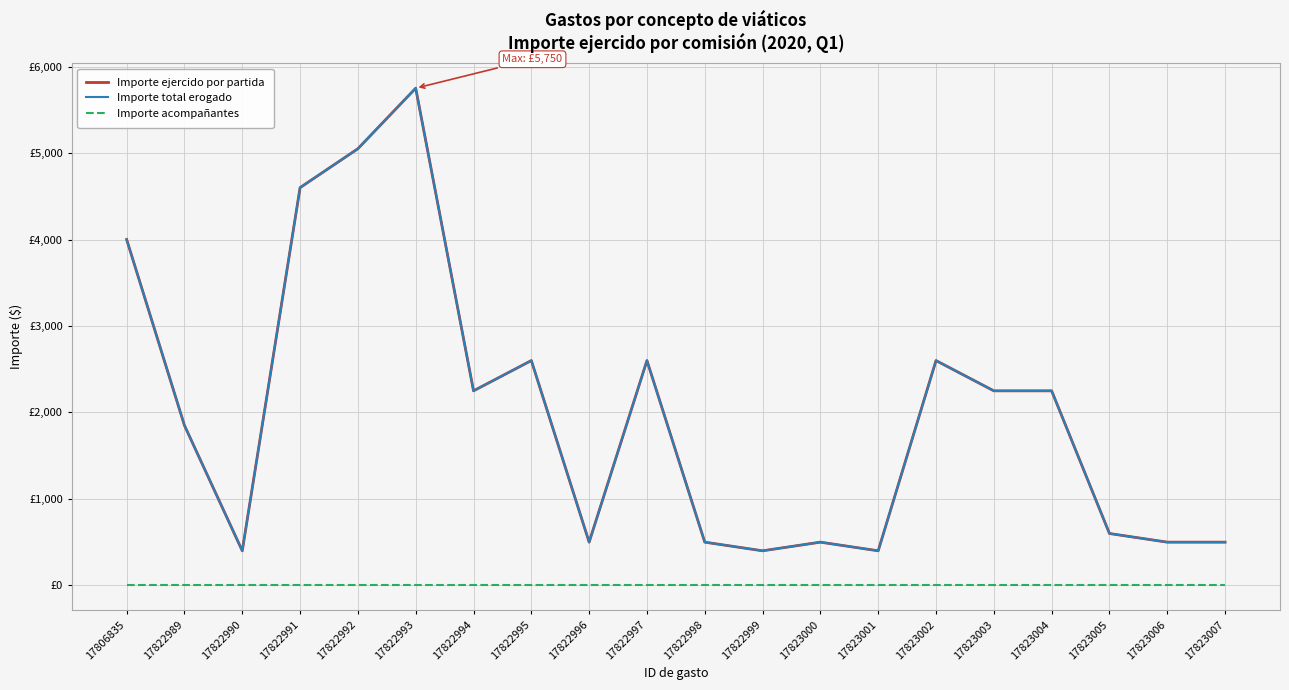

Is this an area chart (filled region under the line)?

No